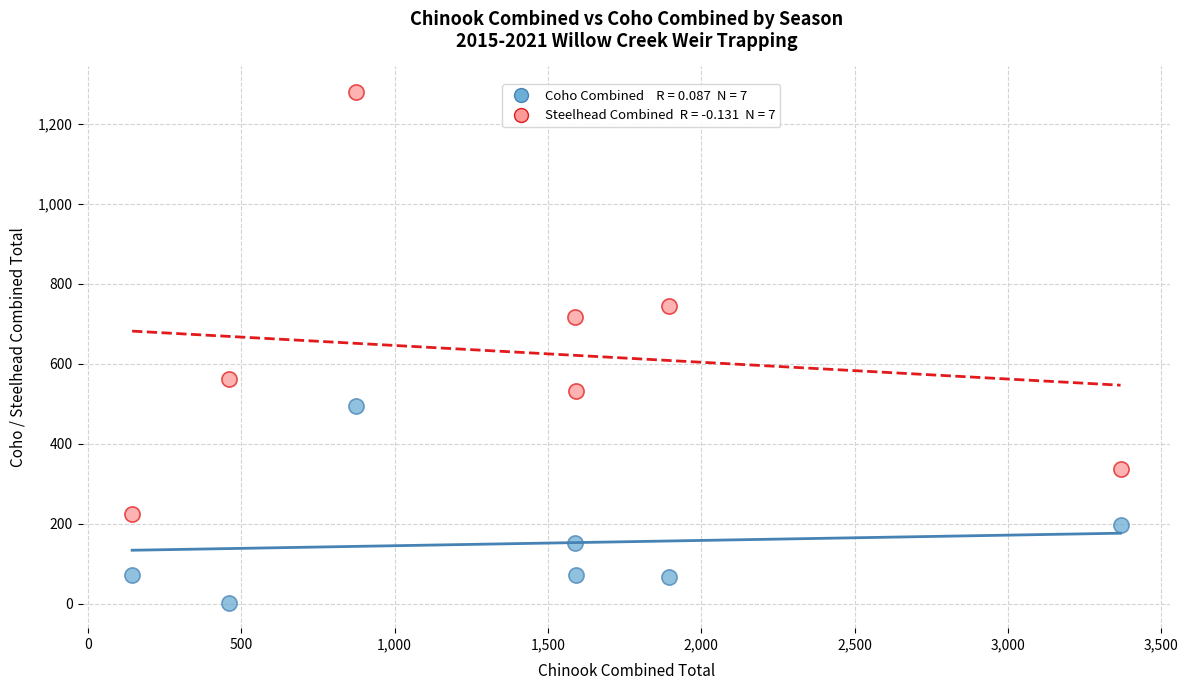

Across all data points, what is the range of X values (max minus min)?

3223